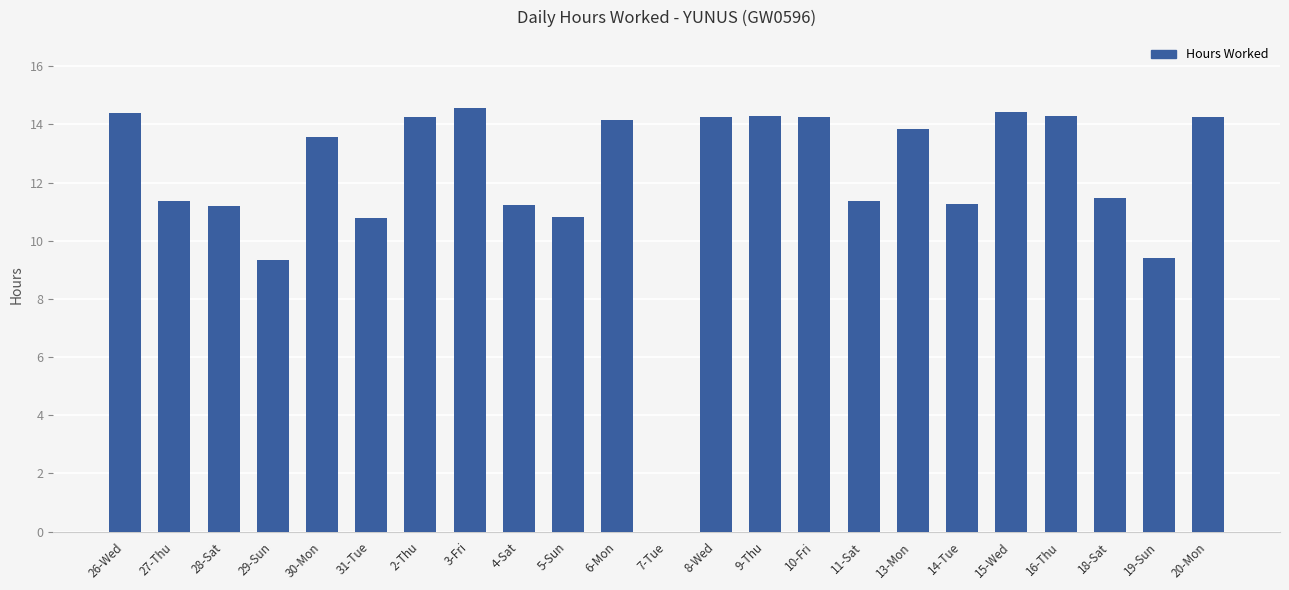

The chart shows a value of 17.2 at 18-Sat. True or false?

False